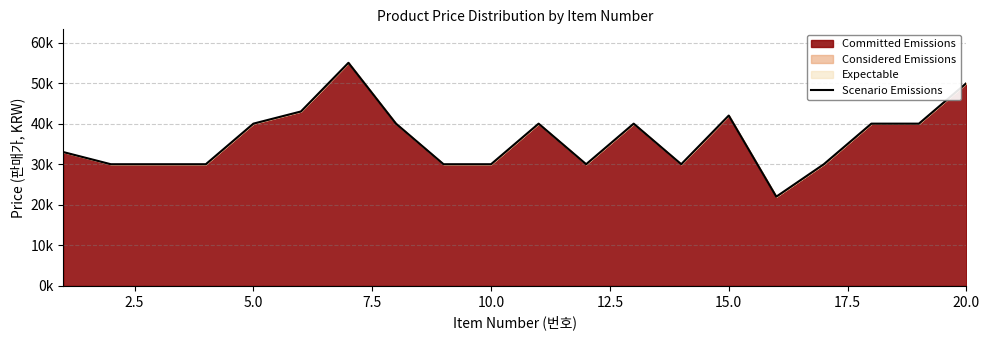

Reading right to left, list all the values displayed in this chart.

50000	40000	40000	30000	22000	42000	30000	40000	30000	40000	30000	30000	40000	55000	43000	40000	30000	30000	30000	33000